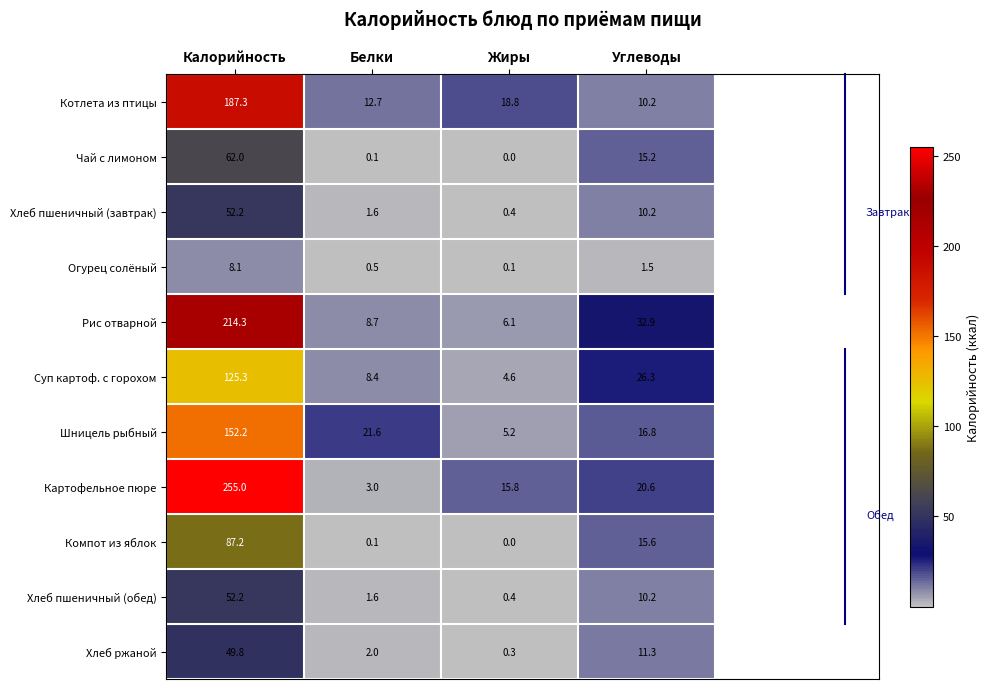

What is the sum of the Огурец солёный values at Углеводы and Жиры?

1.6